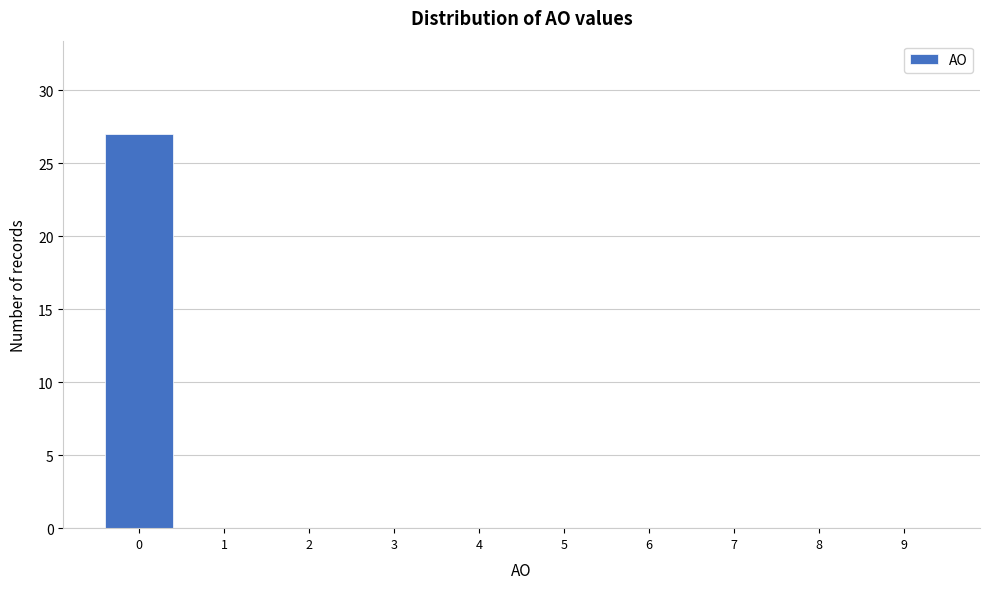

Reading left to right, what are all the values shown in this chart?

0=27	1=0	2=0	3=0	4=0	5=0	6=0	7=0	8=0	9=0